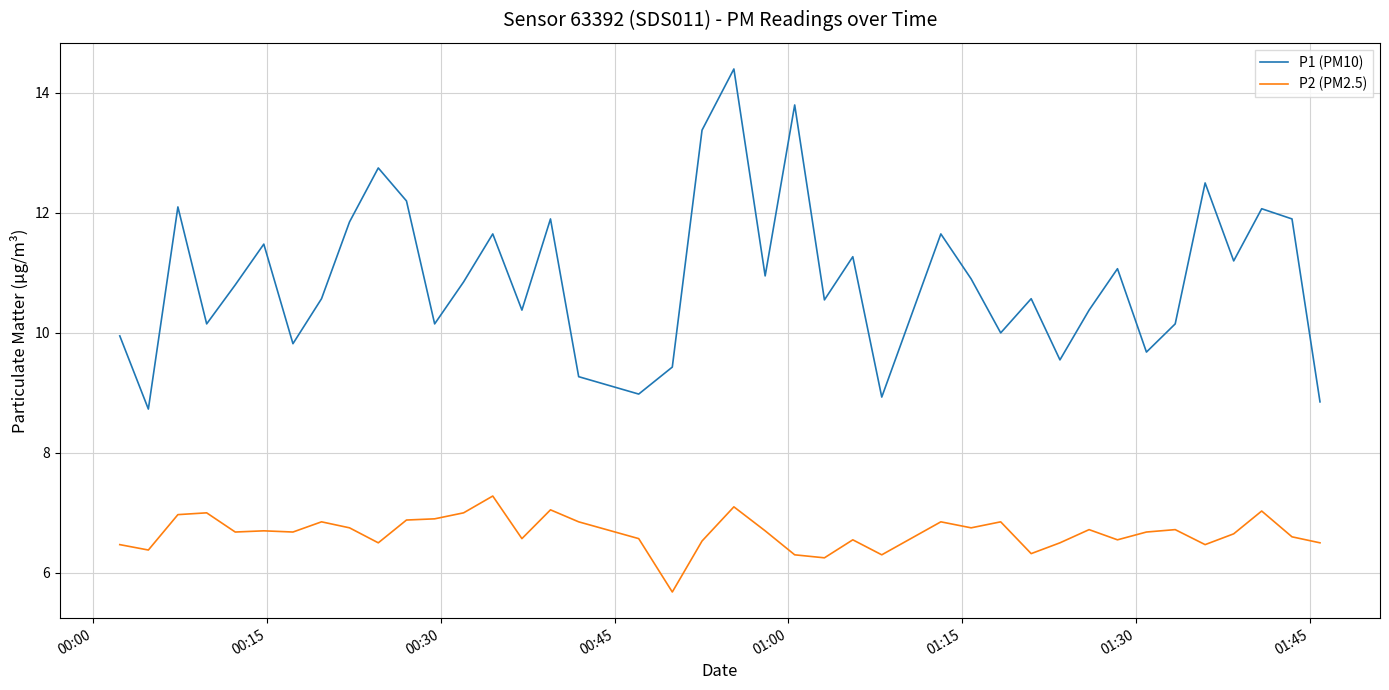

Which series has the widest spread of values?

P1 (PM10)